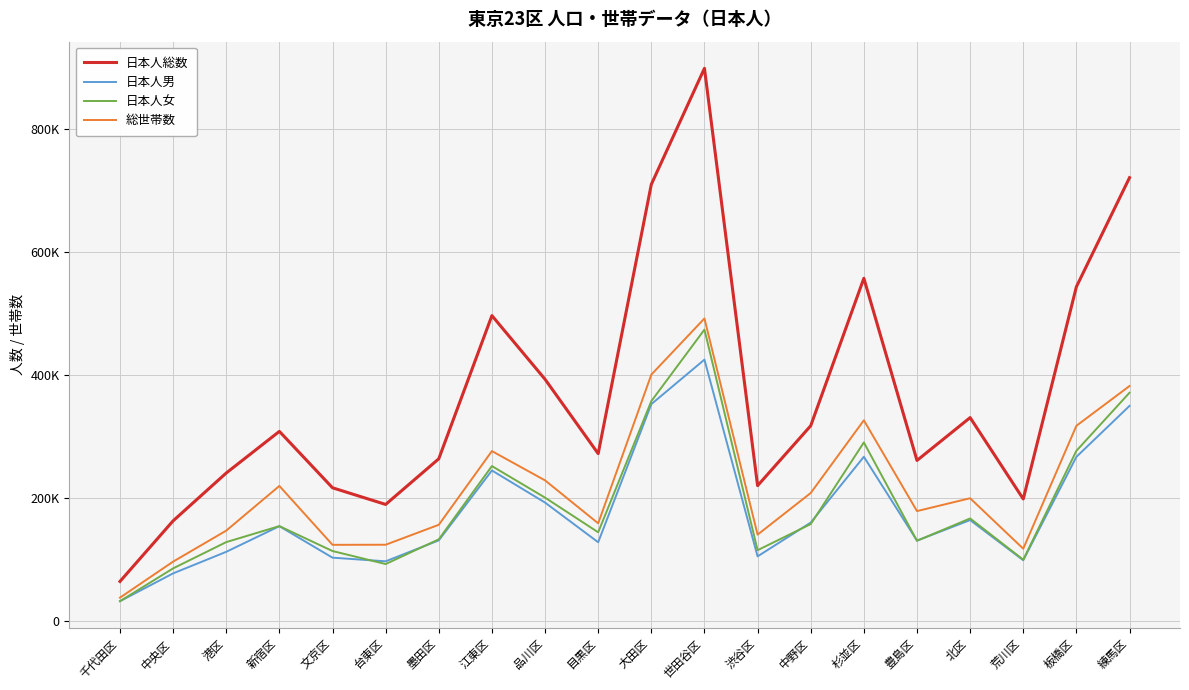

Does the chart have visible grid lines?

Yes